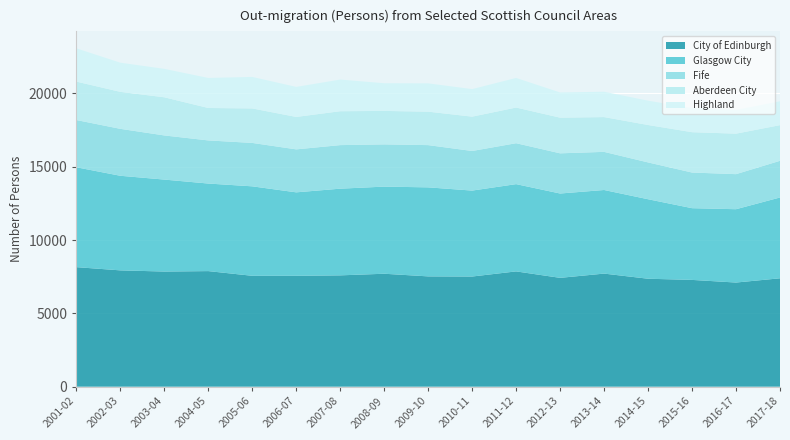

Reading left to right, transcribe all the data shown in this chart.

City of Edinburgh: 2001-02=8150	2002-03=7930	2003-04=7850	2004-05=7880	2005-06=7560	2006-07=7560	2007-08=7590	2008-09=7700	2009-10=7520	2010-11=7510	2011-12=7860	2012-13=7420	2013-14=7710	2014-15=7360	2015-16=7280	2016-17=7100	2017-18=7390
Glasgow City: 2001-02=6810	2002-03=6450	2003-04=6270	2004-05=5970	2005-06=6100	2006-07=5690	2007-08=5910	2008-09=5940	2009-10=6070	2010-11=5860	2011-12=5950	2012-13=5750	2013-14=5700	2014-15=5420	2015-16=4890	2016-17=5000	2017-18=5510
Fife: 2001-02=3220	2002-03=3200	2003-04=3010	2004-05=2940	2005-06=2960	2006-07=2930	2007-08=2970	2008-09=2880	2009-10=2880	2010-11=2700	2011-12=2790	2012-13=2740	2013-14=2600	2014-15=2510	2015-16=2430	2016-17=2390	2017-18=2500
Aberdeen City: 2001-02=2620	2002-03=2520	2003-04=2600	2004-05=2210	2005-06=2350	2006-07=2210	2007-08=2310	2008-09=2280	2009-10=2280	2010-11=2340	2011-12=2430	2012-13=2430	2013-14=2370	2014-15=2550	2015-16=2750	2016-17=2760	2017-18=2430
Highland: 2001-02=2270	2002-03=1990	2003-04=1940	2004-05=2050	2005-06=2150	2006-07=2050	2007-08=2160	2008-09=1890	2009-10=1930	2010-11=1880	2011-12=2020	2012-13=1720	2013-14=1730	2014-15=1660	2015-16=1650	2016-17=1620	2017-18=1630